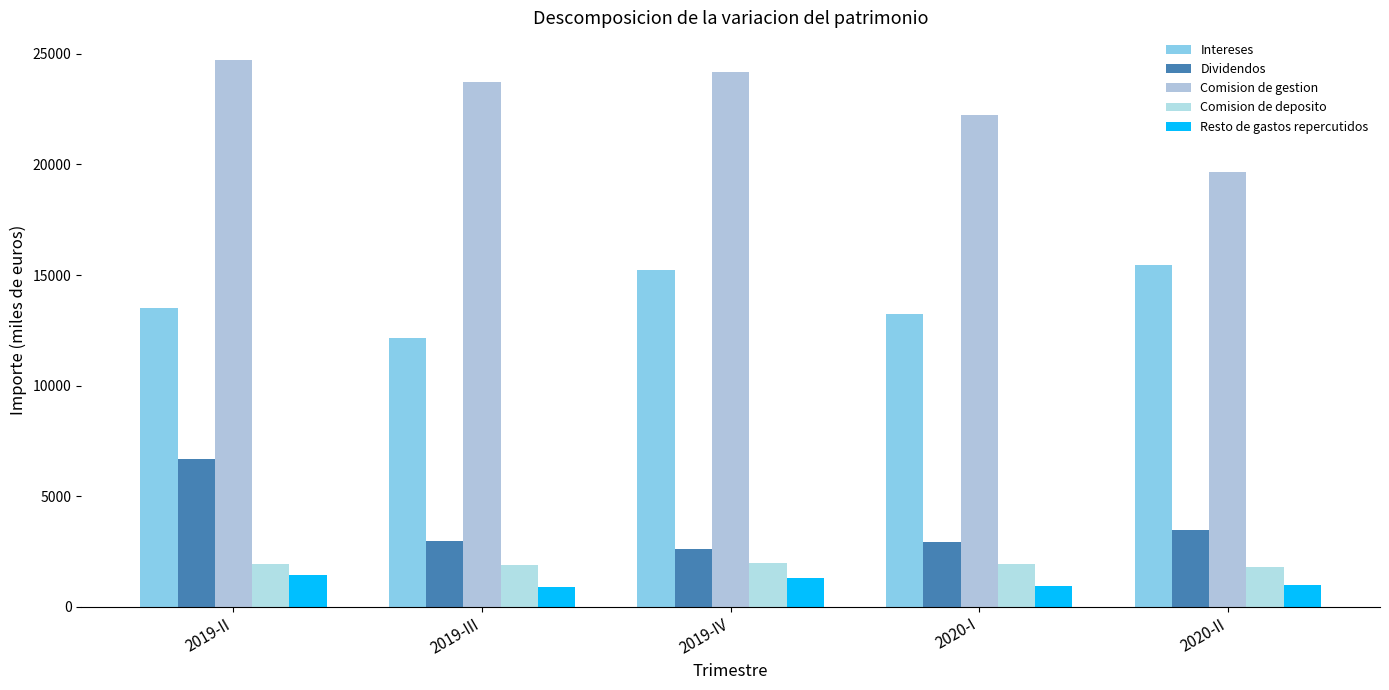

How many values in the Dividendos series are below 2968?

2